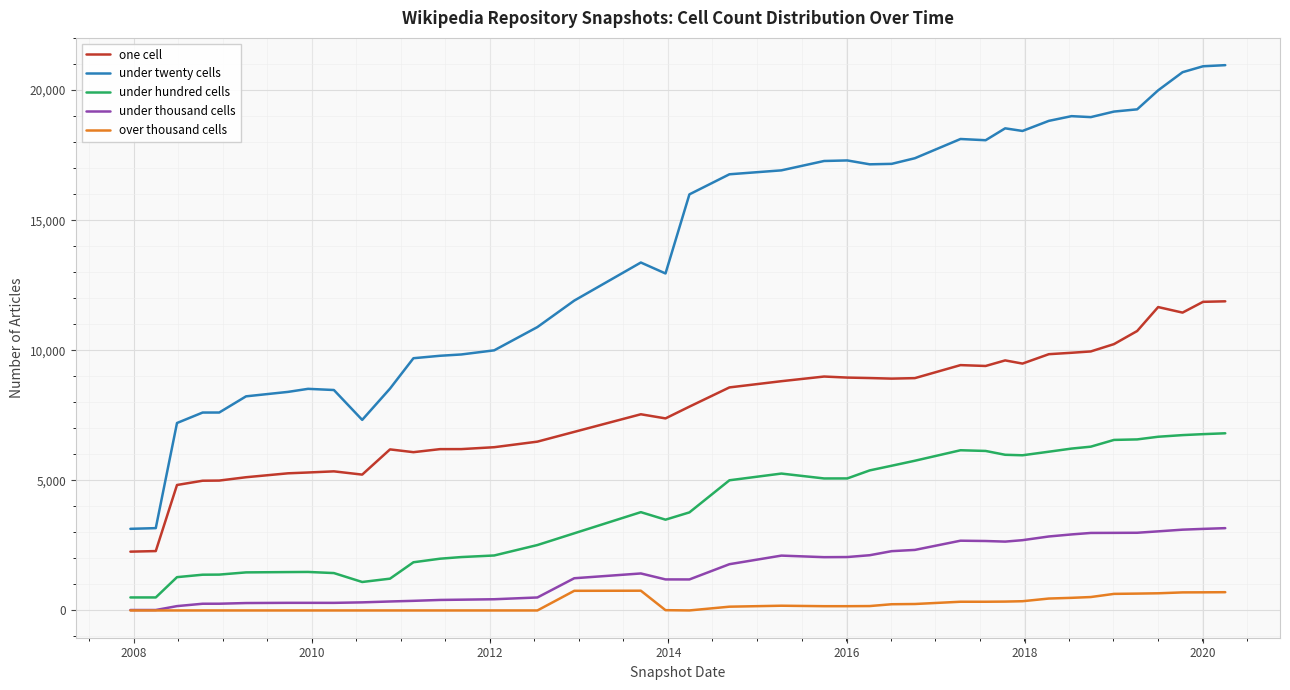

Is this an area chart (filled region under the line)?

No